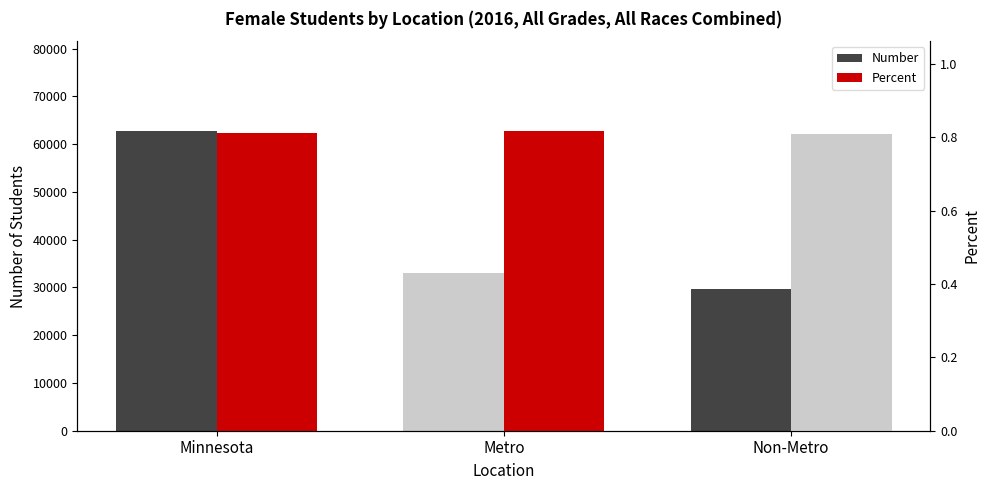

At which label does Number reach its peak?

Minnesota